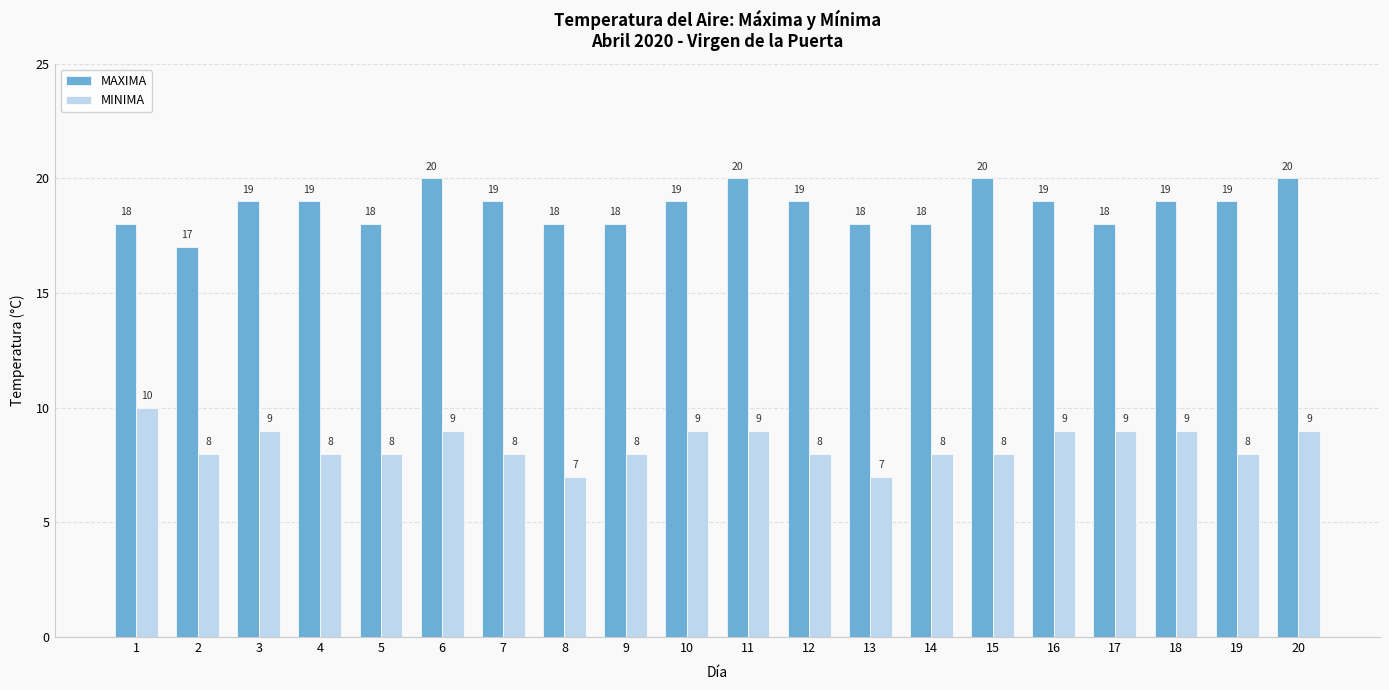

What is the difference between the highest and lowest values at 20?

11